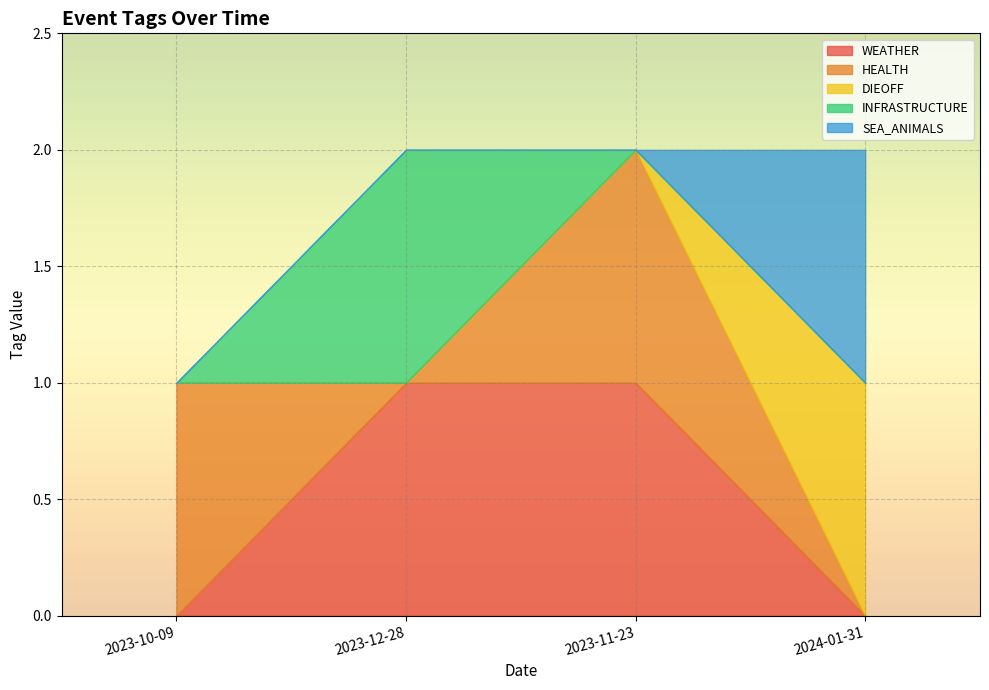

How many series are shown in this chart?

5